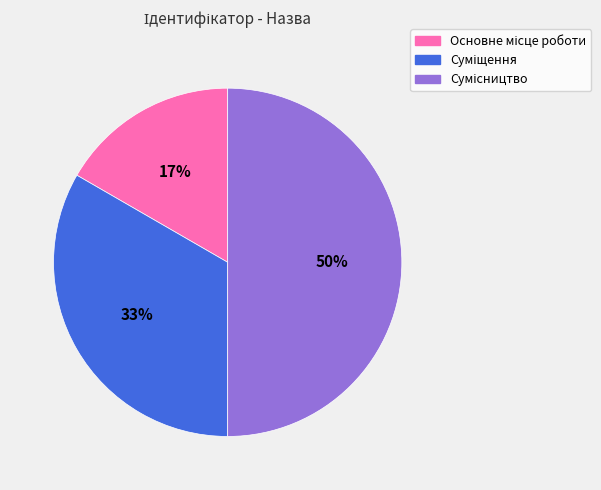

To the nearest percent, what is the average slice percentage?

33%